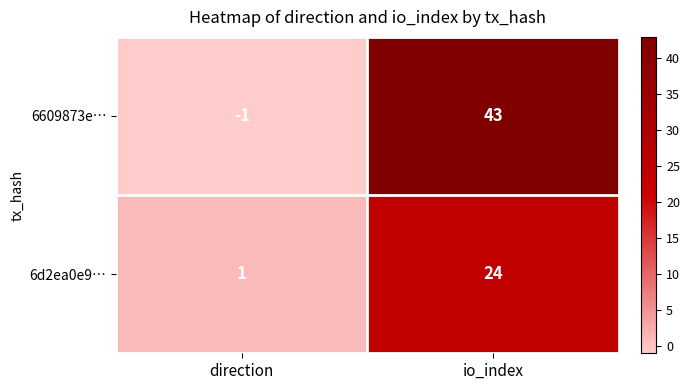

Which series has the widest spread of values?

6609873e…